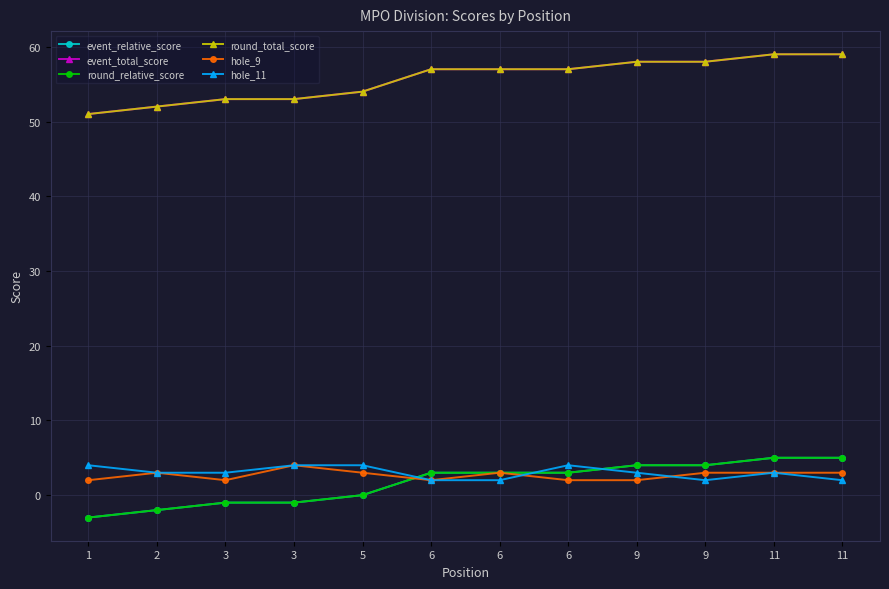

List the series in order of their peak value, highest first.

event_total_score, round_total_score, event_relative_score, round_relative_score, hole_9, hole_11